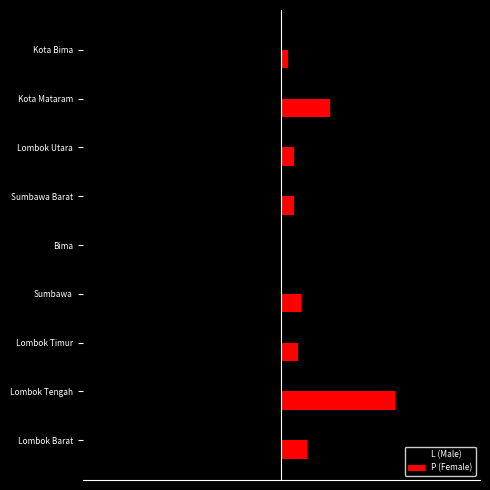

What are all the series names shown in the legend?

L (Male), P (Female)